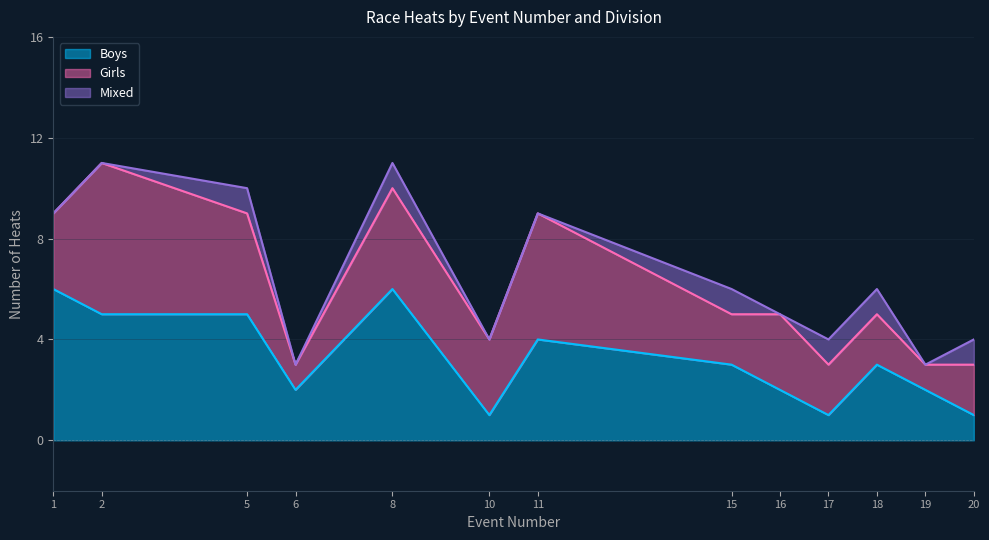

The Boys series shows 5 at Event 5. True or false?

True